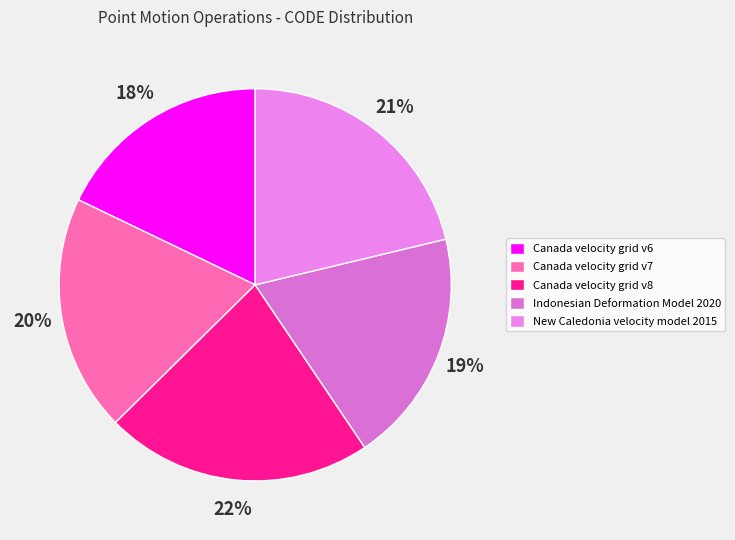

Is there any slice that represents more than half of the pie?

No